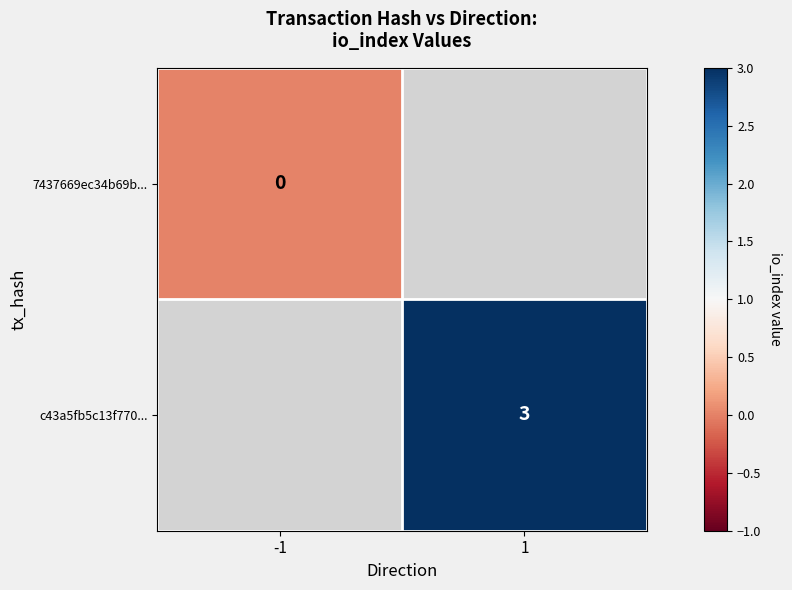

How many series are shown in this chart?

2